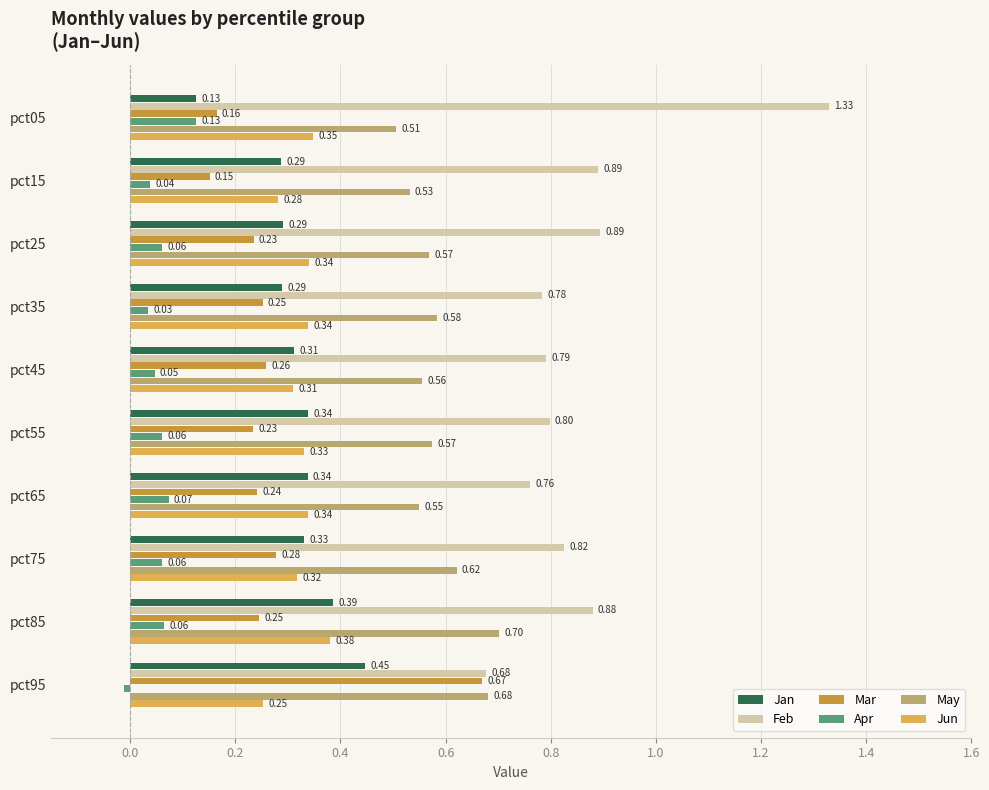

List the series in order of their peak value, lowest first.

Apr, Jun, Jan, Mar, May, Feb